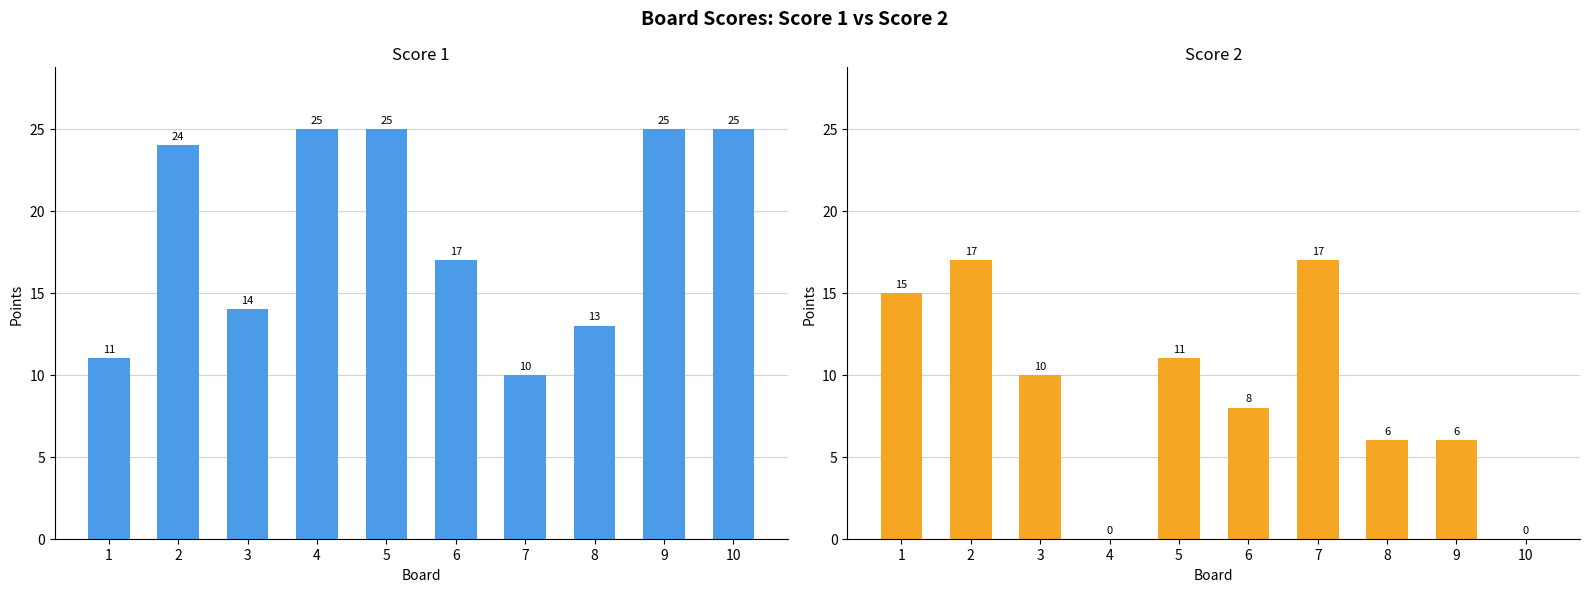

Which category has the highest value in the Score 2 series?

2